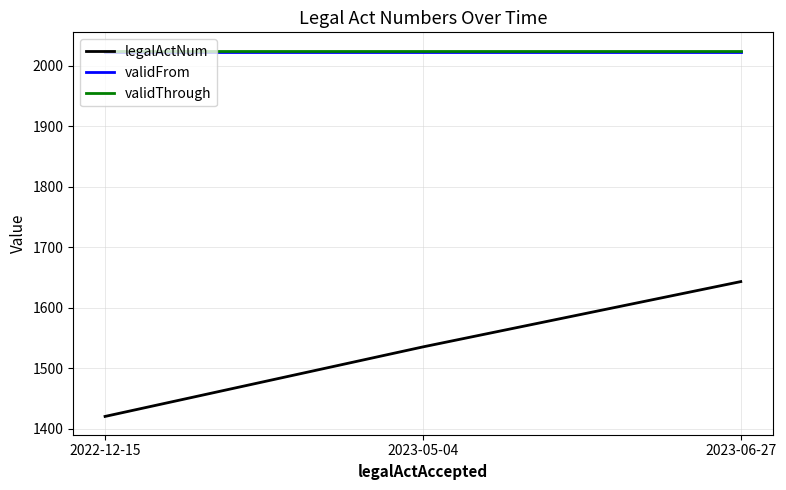

What is the minimum value shown in the chart?

1420